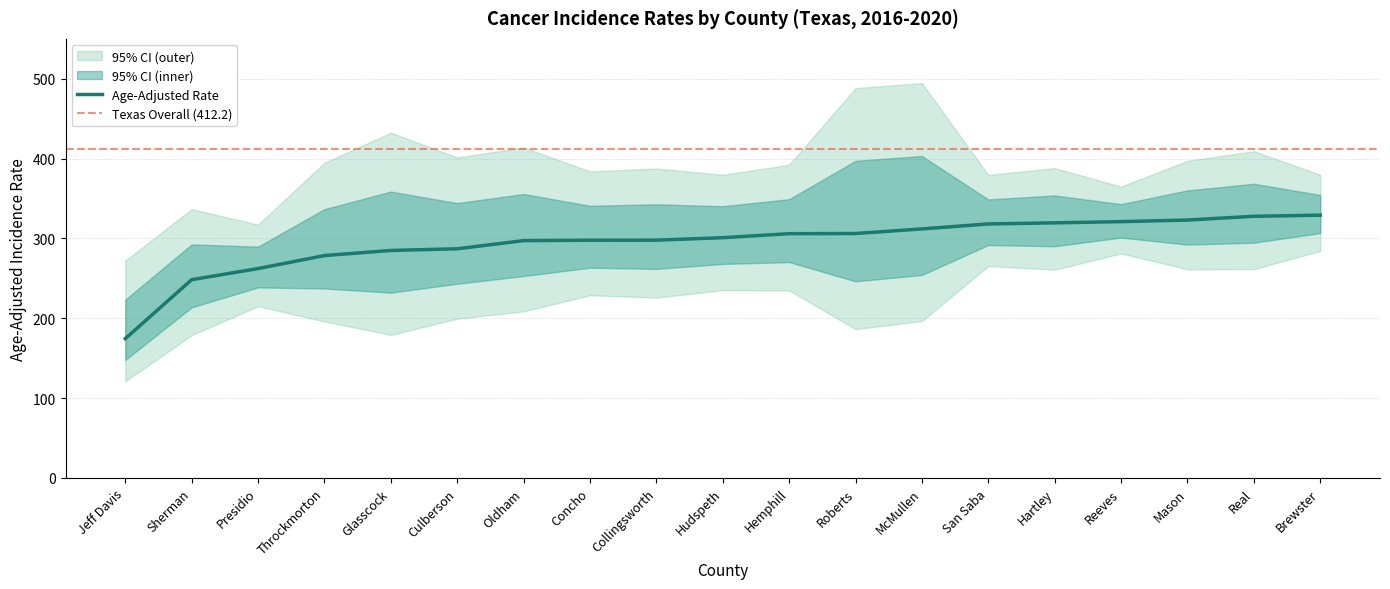

What position from the left is Collingsworth?

9